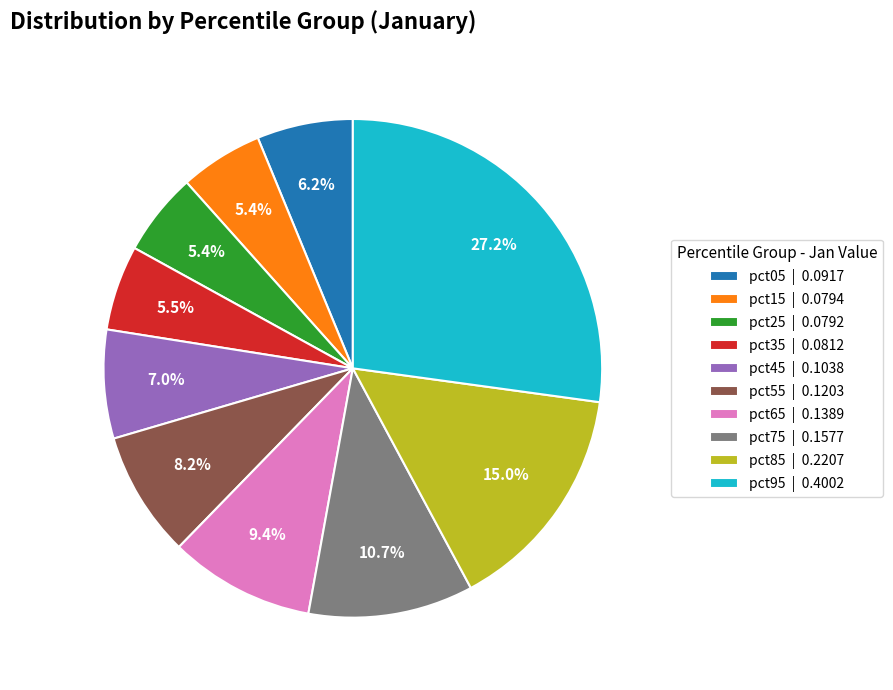

Is it true that pct55 is 8% of the pie?

True